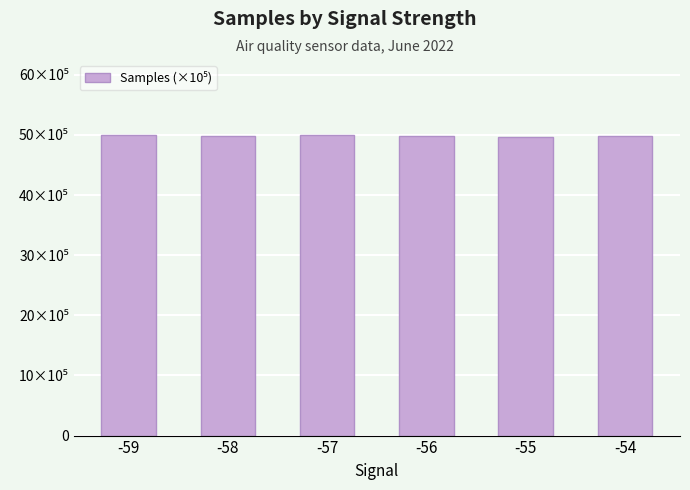

Rank the categories by value from highest to lowest.

-57, -59, -56, -58, -54, -55